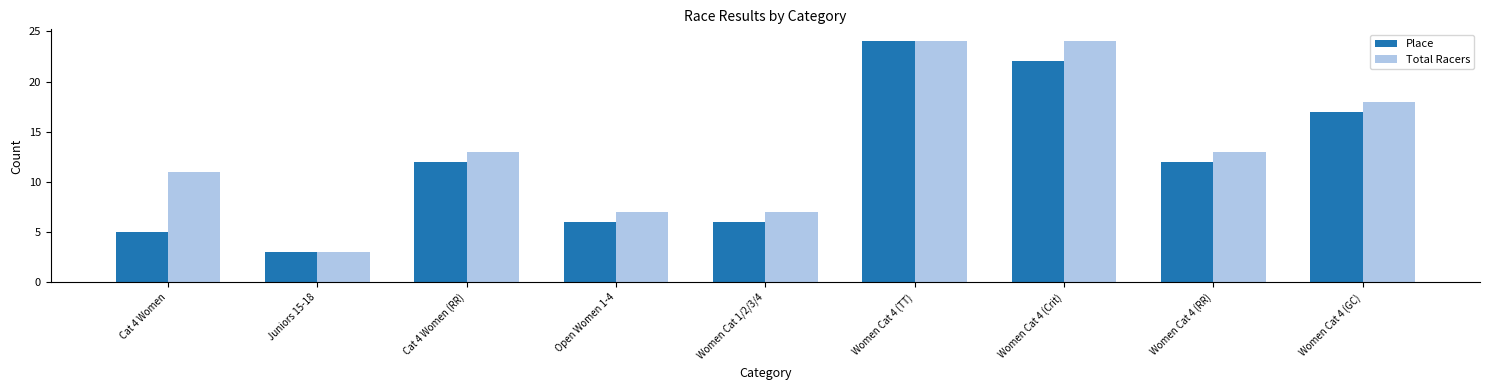

Reading left to right, what are all the values shown in this chart?

Place: Cat 4 Women=5	Juniors 15-18=3	Cat 4 Women (RR)=12	Open Women 1-4=6	Women Cat 1/2/3/4=6	Women Cat 4 (TT)=24	Women Cat 4 (Crit)=22	Women Cat 4 (RR)=12	Women Cat 4 (GC)=17
Total Racers: Cat 4 Women=11	Juniors 15-18=3	Cat 4 Women (RR)=13	Open Women 1-4=7	Women Cat 1/2/3/4=7	Women Cat 4 (TT)=24	Women Cat 4 (Crit)=24	Women Cat 4 (RR)=13	Women Cat 4 (GC)=18